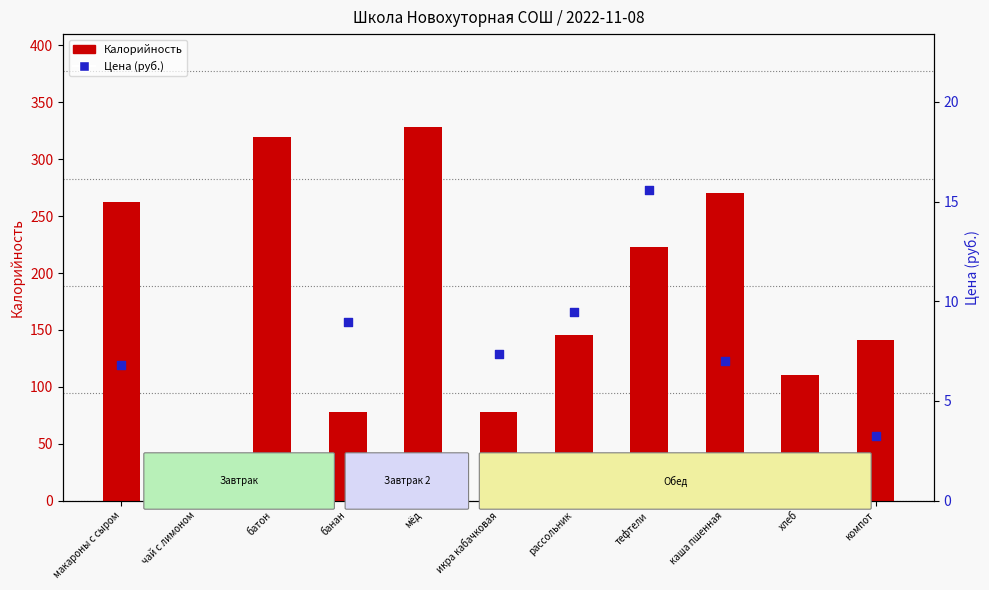

Is the value of Калорийность at рассольник greater than the value of Цена (руб.) at батон?

Yes